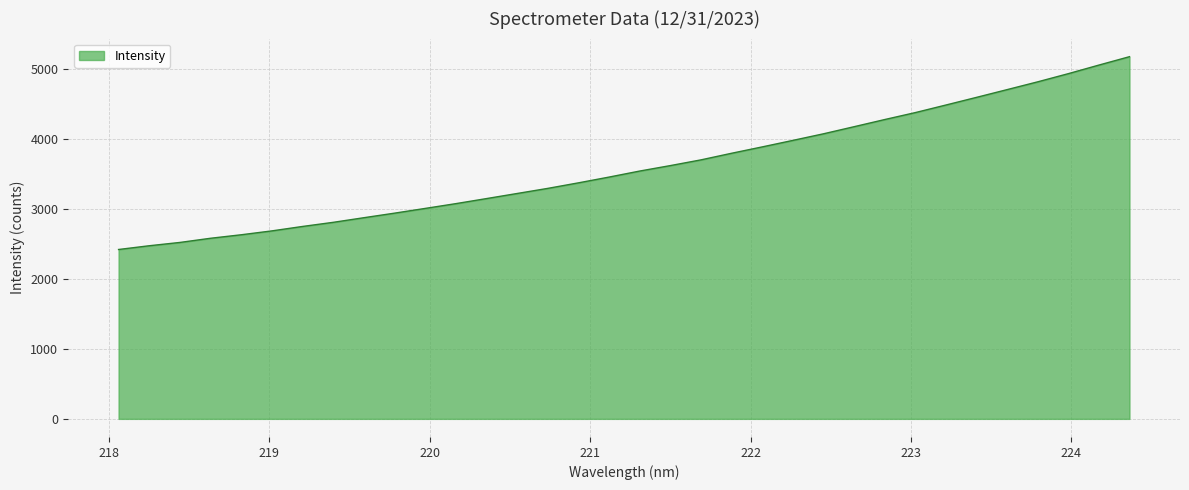

What is the maximum value shown in the chart?

5173.5